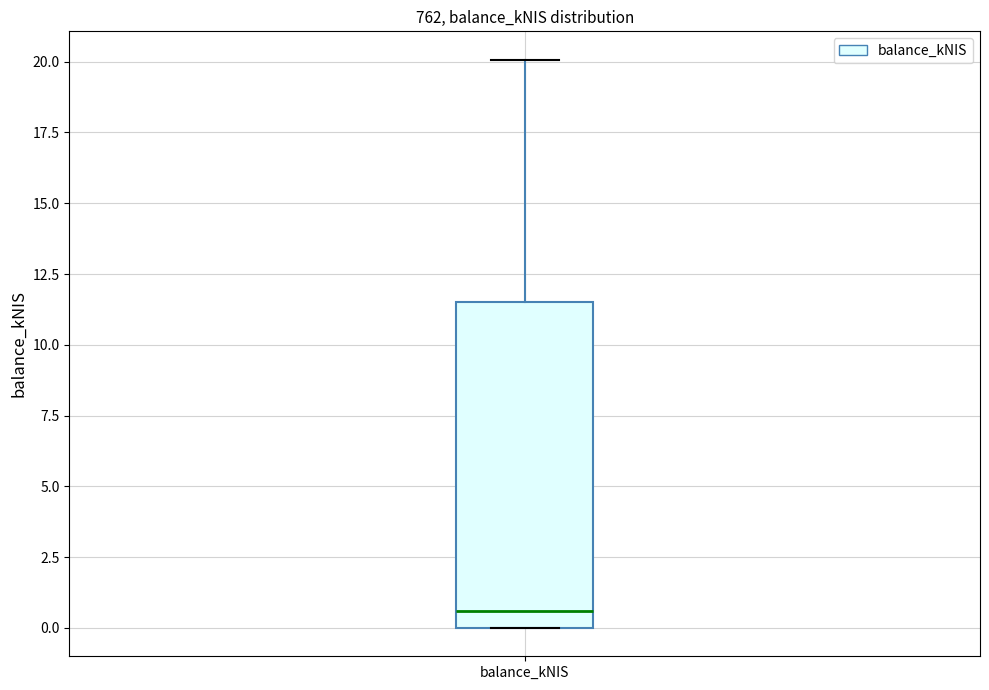

Read this box plot against the y-axis: the position of the median line, the range covered by the box, and the ends of both whiskers. The values are not printed on the chart, so give them approximately, as read against the axis.

median 0.5, box 0.0 to 11.5, whiskers 0.0 to 20.0